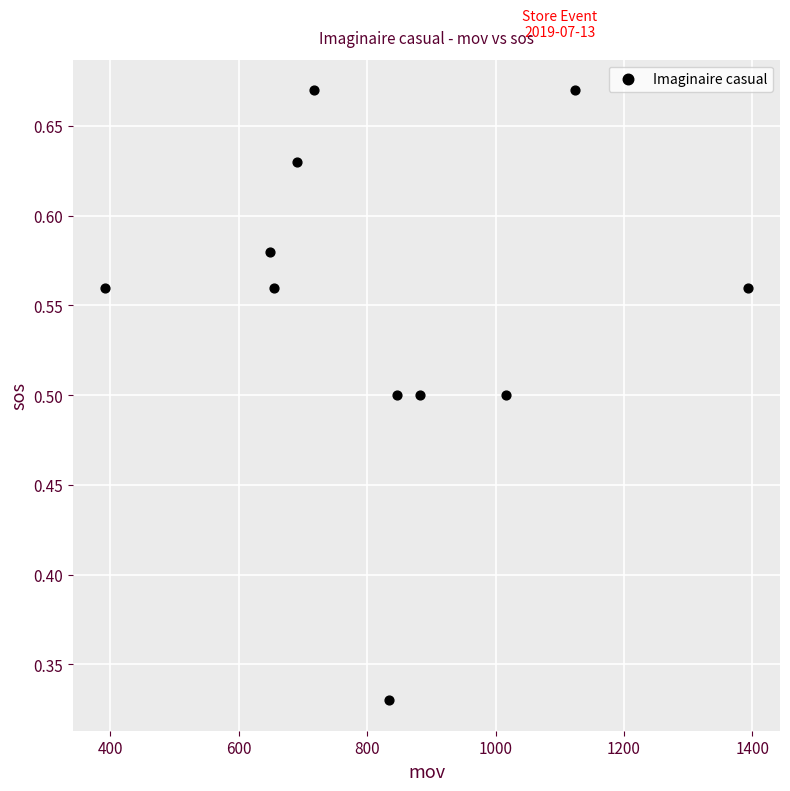

What is the range of X values (max minus min)?

1001.0